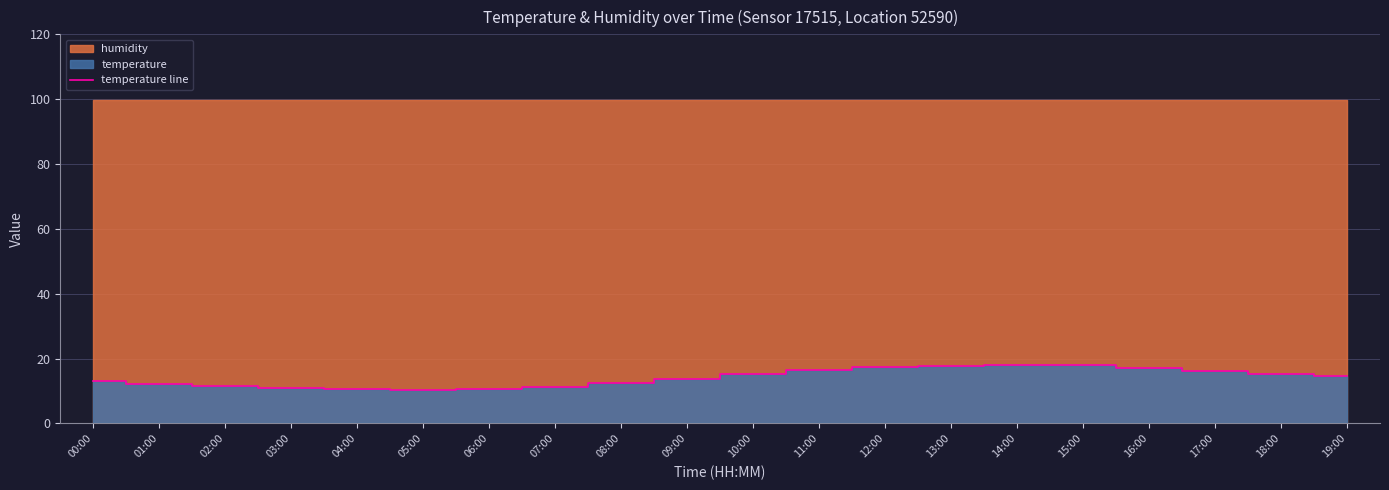

What is the change in value from 00:00 to 14:00?

+5.0